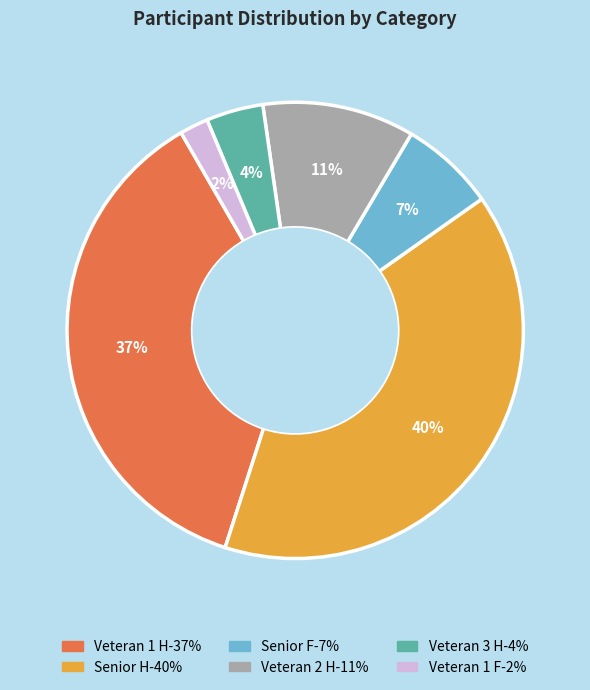

Is it true that Veteran 1 F is 2% of the pie?

True